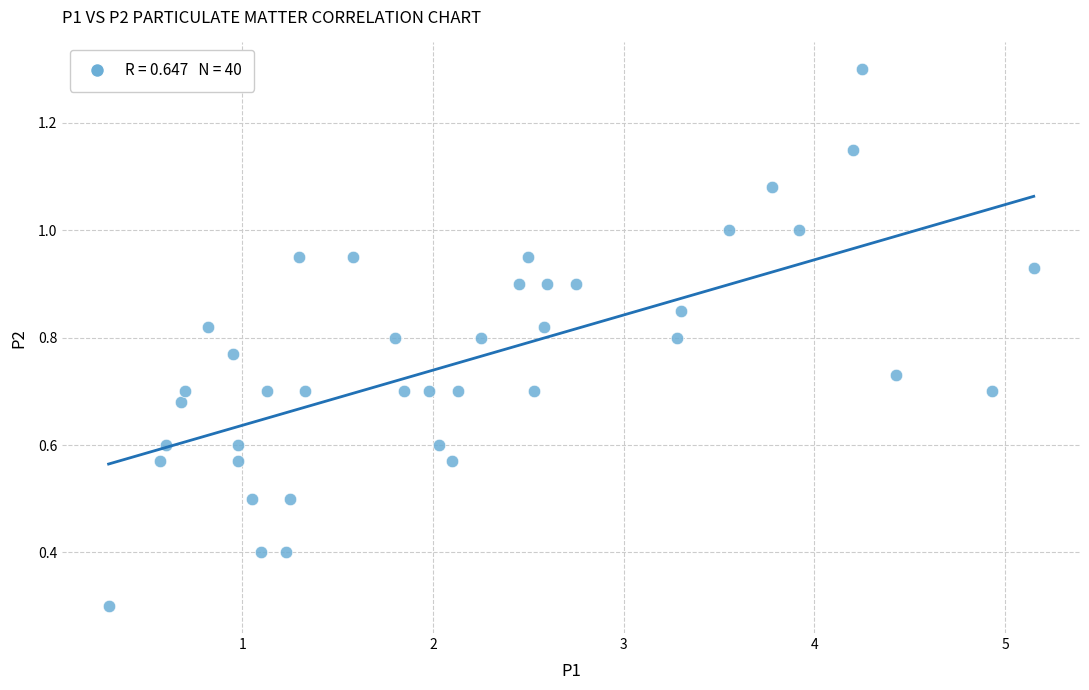

What Y value in the scatter plot is closest to 0?

0.3